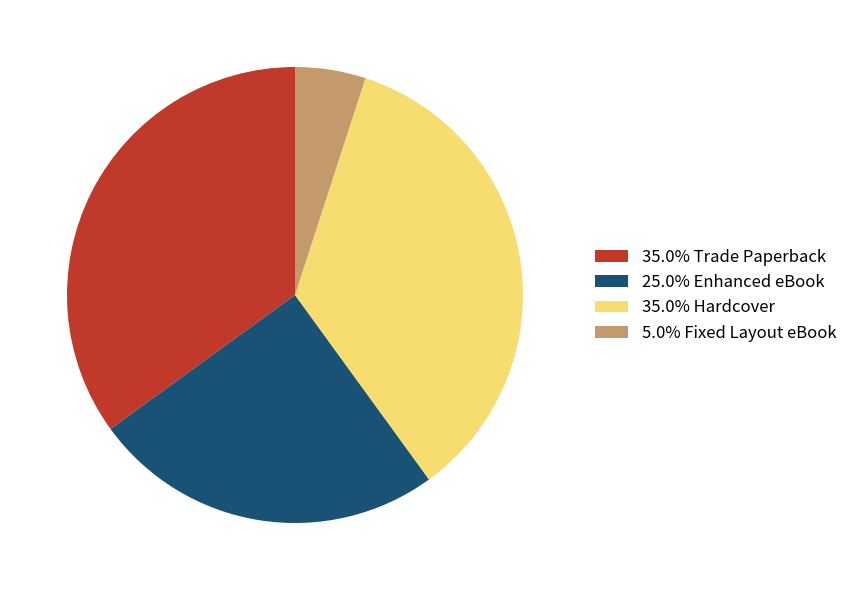

Is the sum of 25.0% Enhanced eBook and 5.0% Fixed Layout eBook greater than half?

No